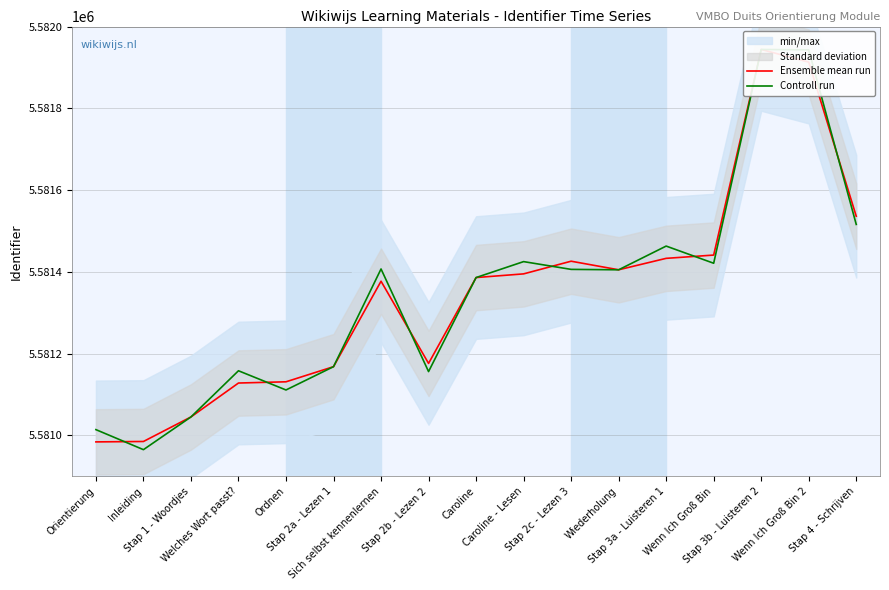

Does the chart display data point markers on the line(s)?

No